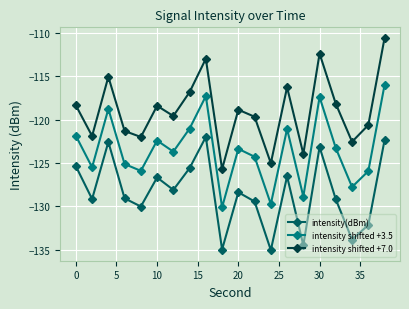

True or false: intensity shifted +7.0 and intensity(dBm) intersect in this chart.

False